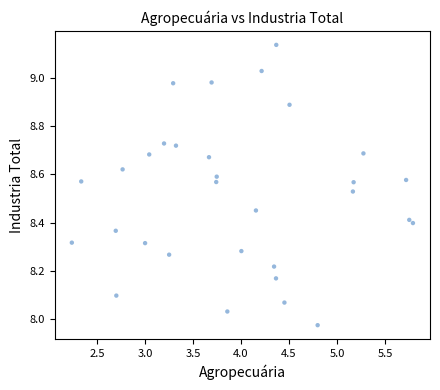

What is the range of Y values (max minus min)?

1.2